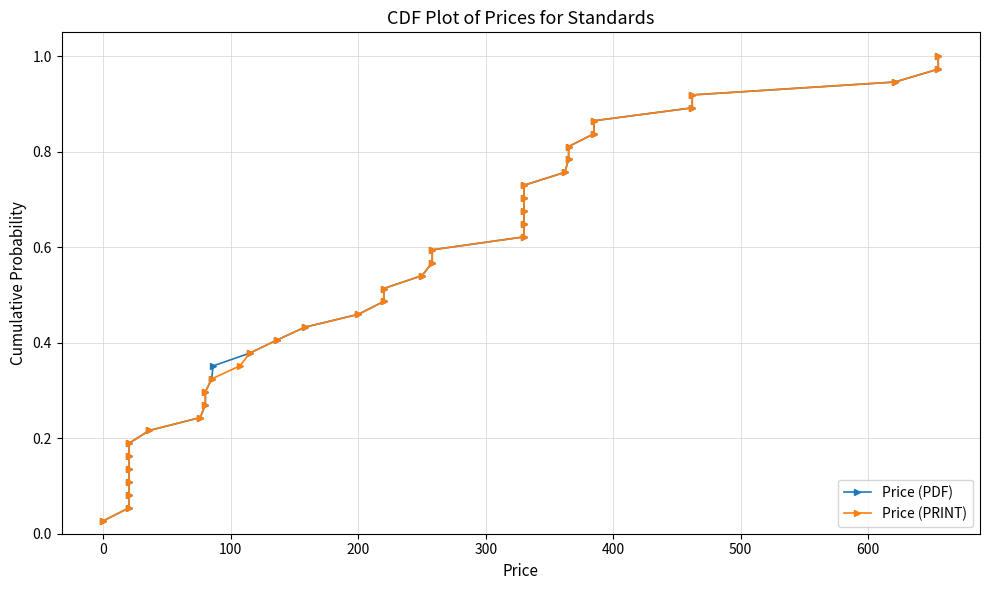

How many distinct data groups are displayed?

2